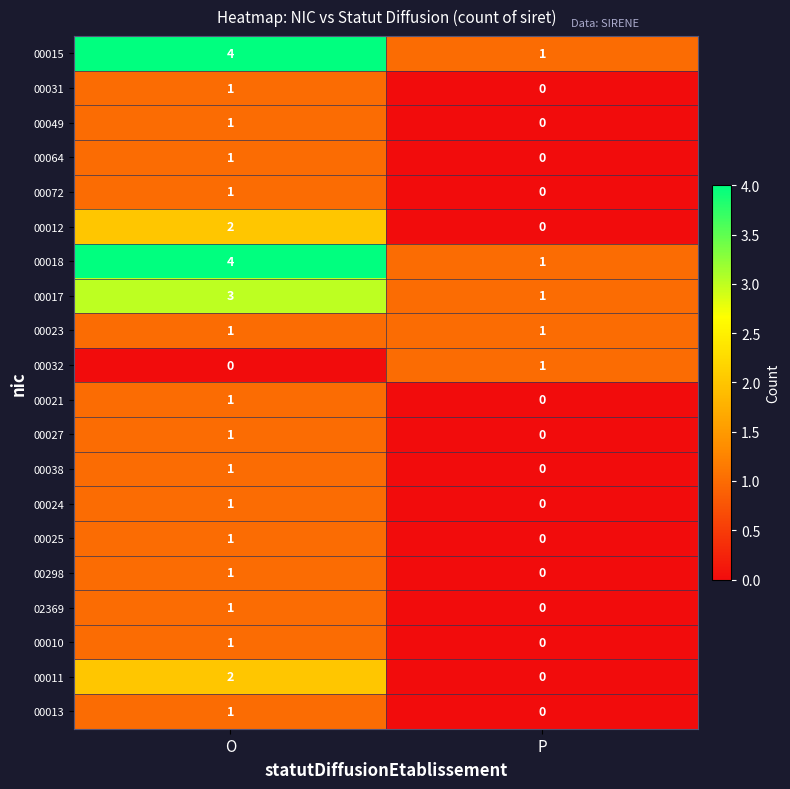

The value of 00013 at O is 1. True or false?

True